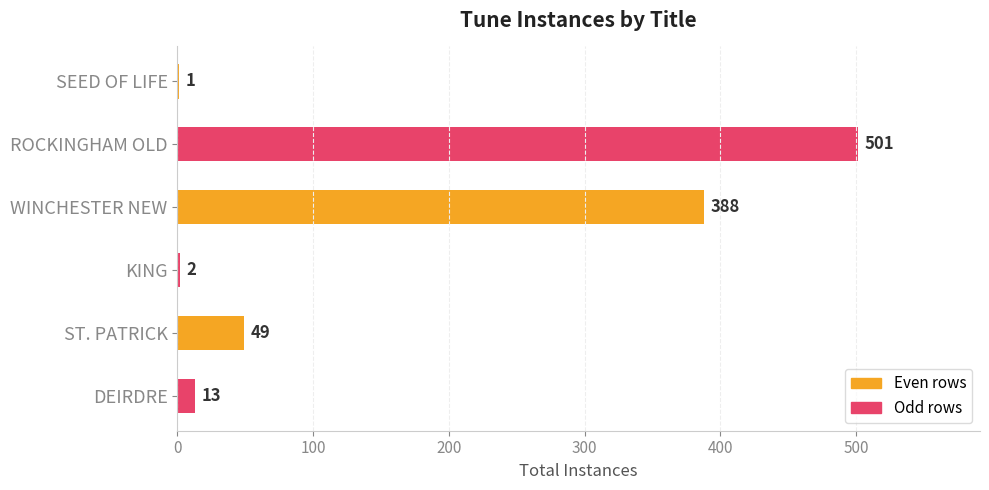

What is the average value?

159